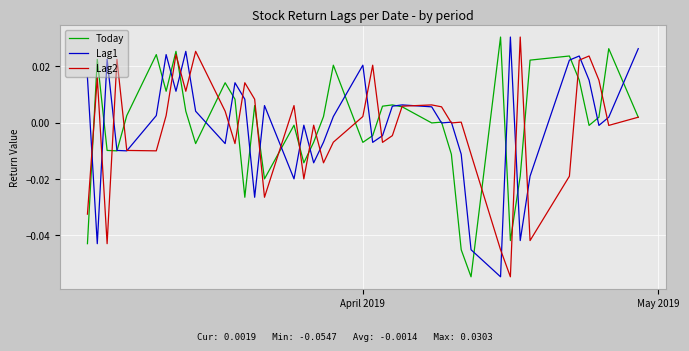

How many categories are shown in the chart?

40